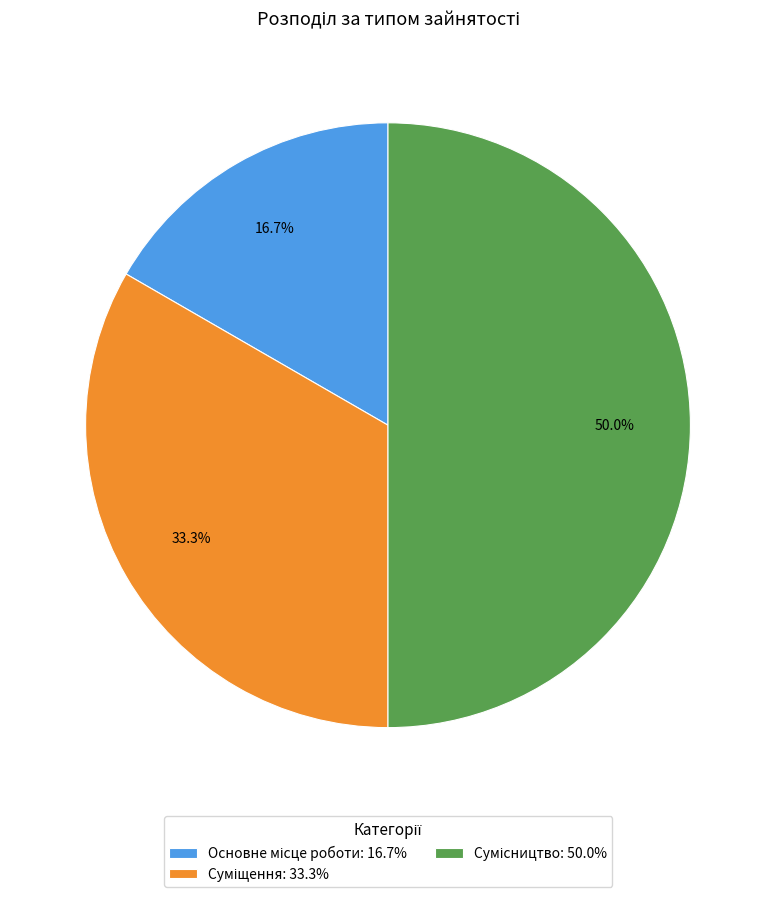

To the nearest percent, what percentage of the pie is Сумісництво?

50%